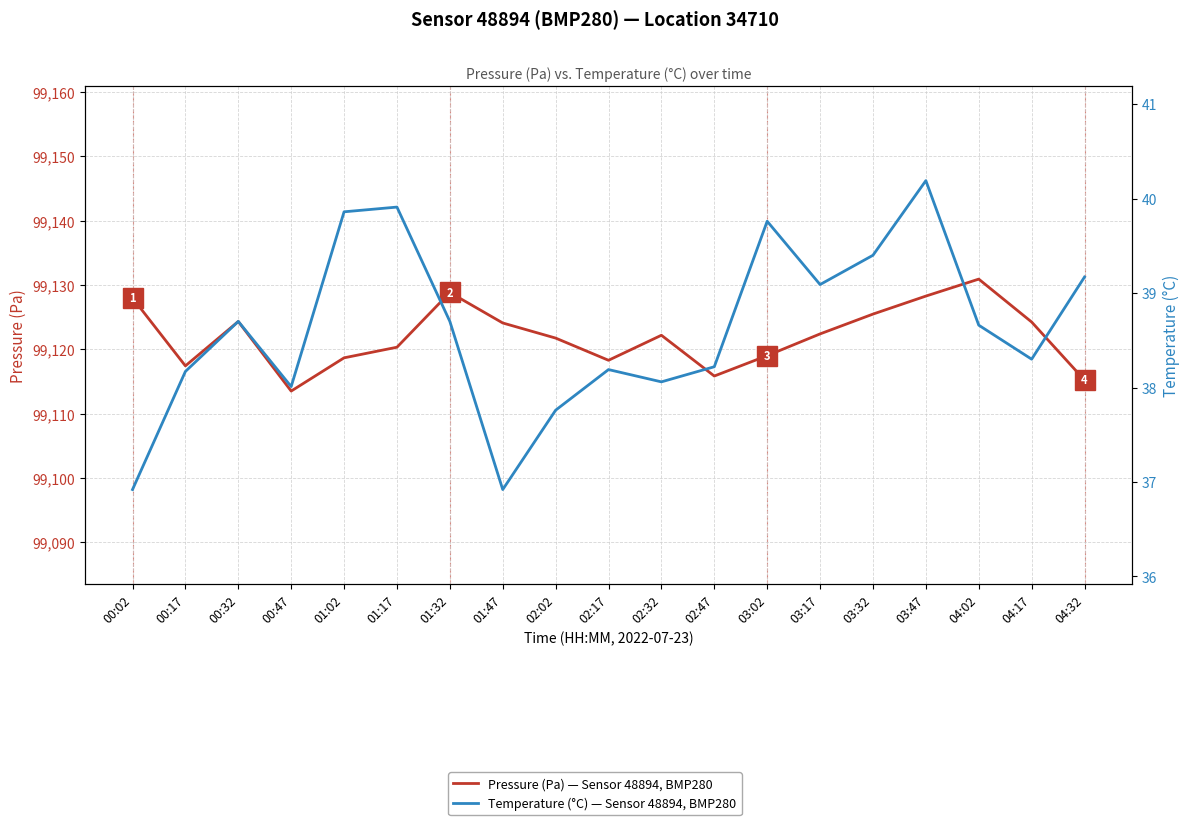

In Temperature (°C) — Sensor 48894, BMP280, how many points are higher than both neighbors (excluding endpoints)?

5